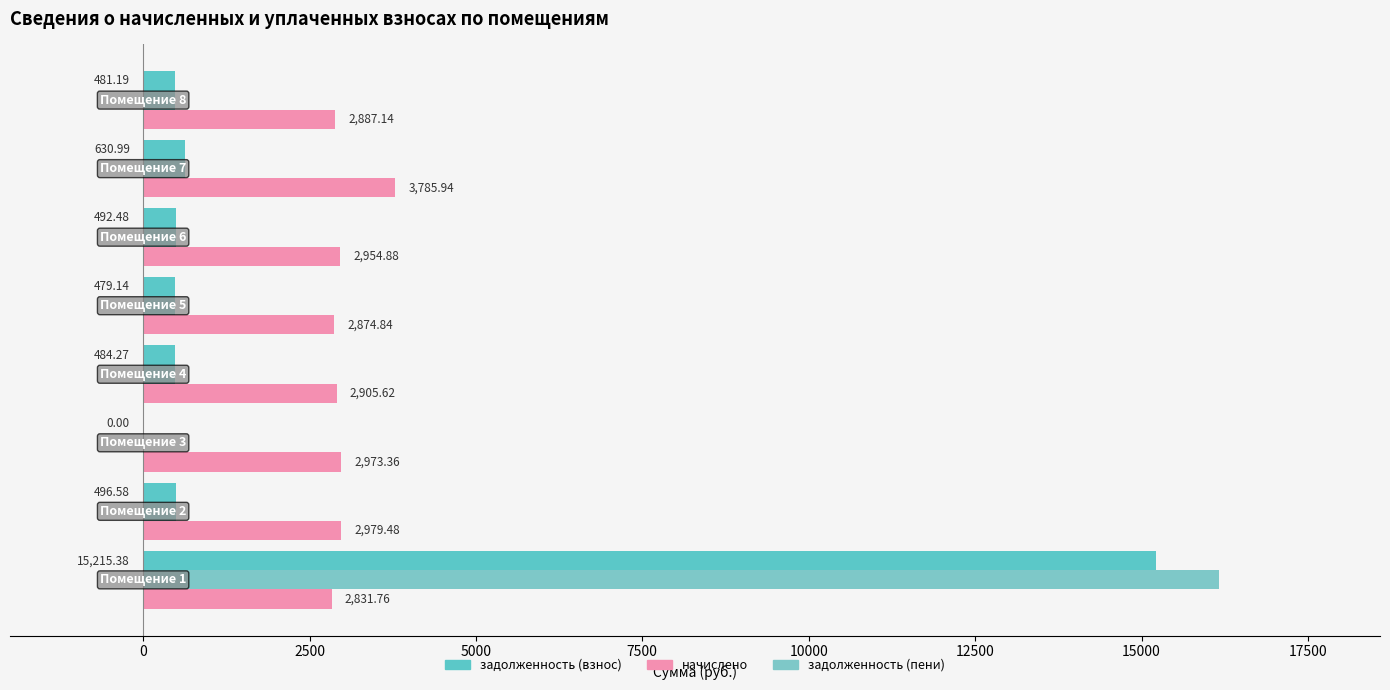

Count the number of data series in this chart.

3